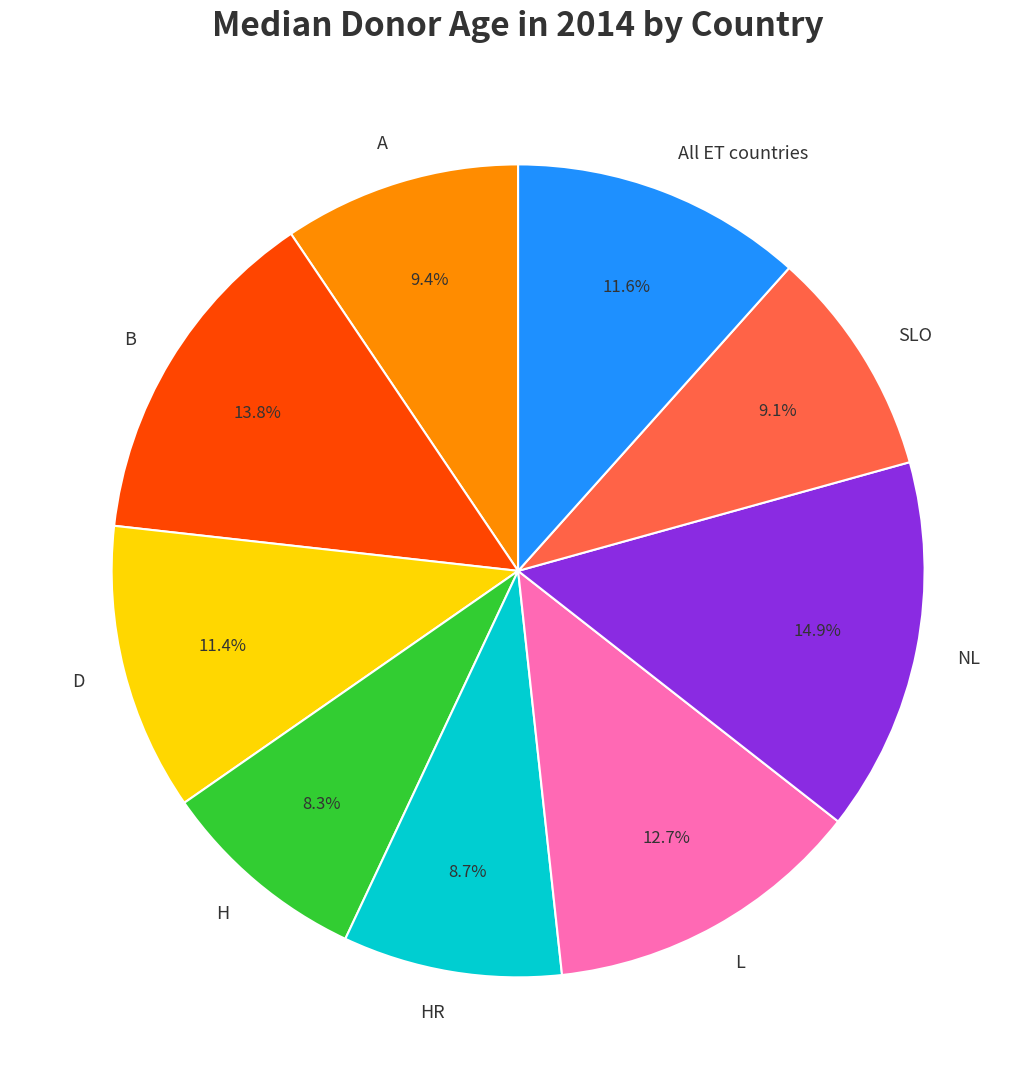

What portion of the pie excludes H?

91.7%